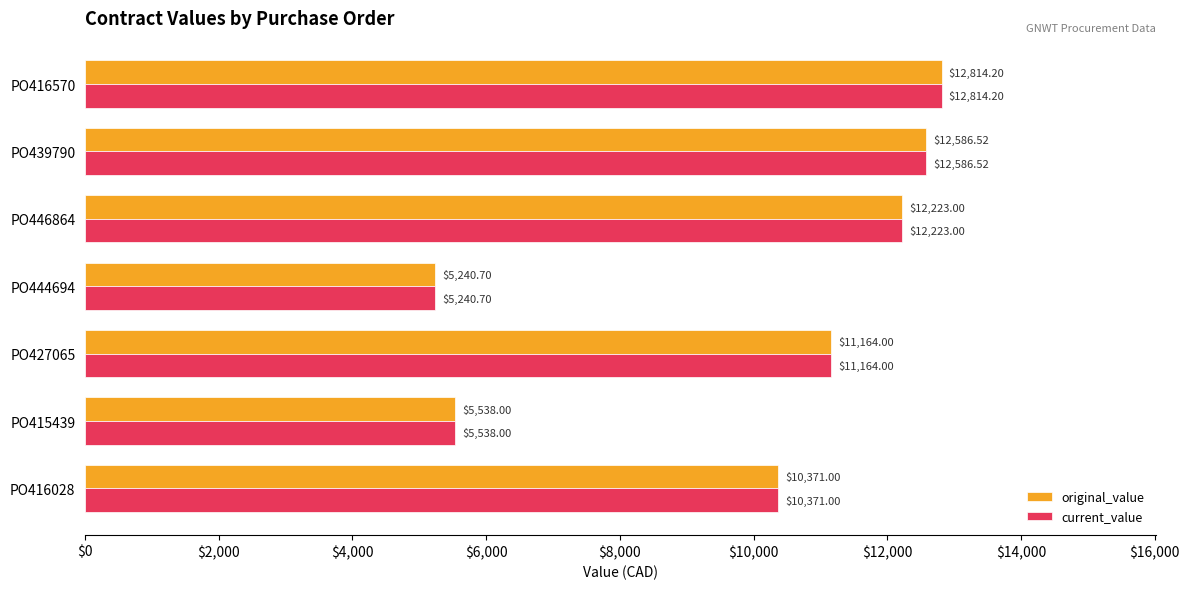

Rank the categories by current_value value from highest to lowest.

PO416570, PO439790, PO446864, PO427065, PO416028, PO415439, PO444694